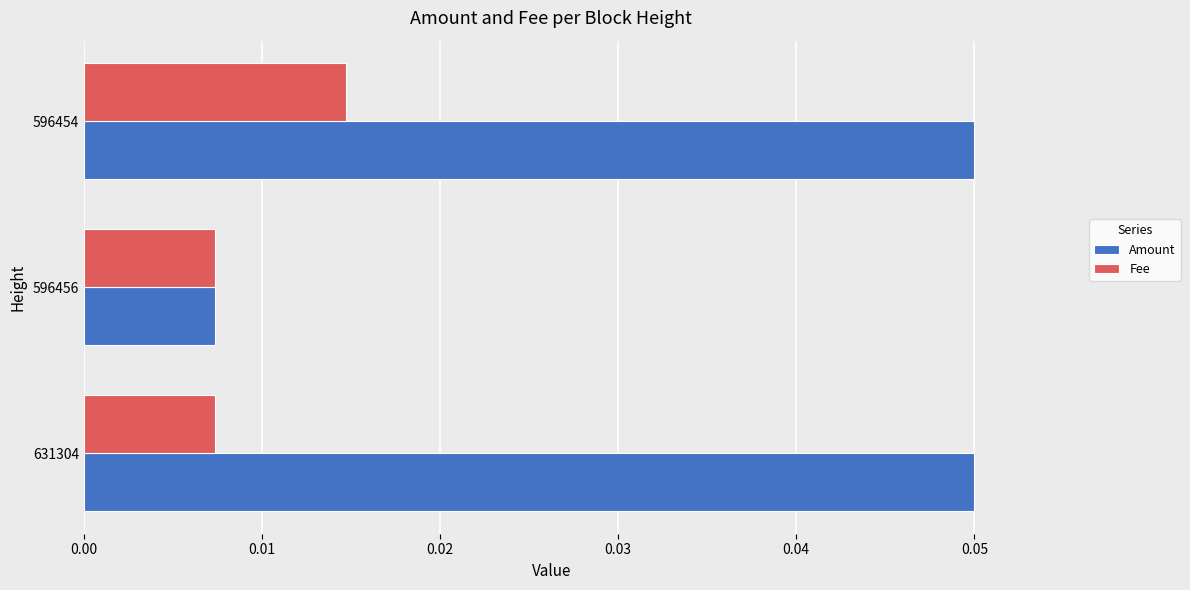

How many data points does each series have?

3